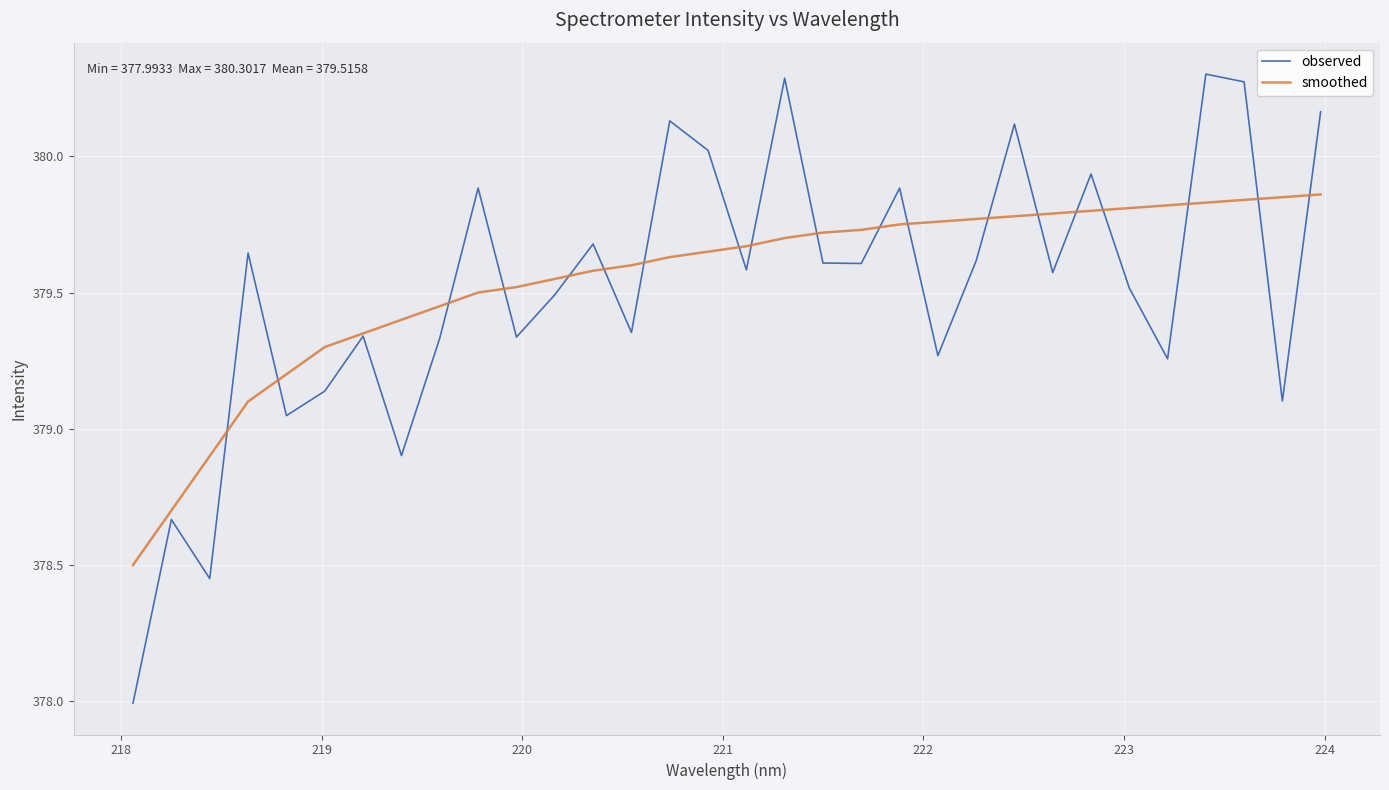

What is the lowest value of the observed series?

378.0